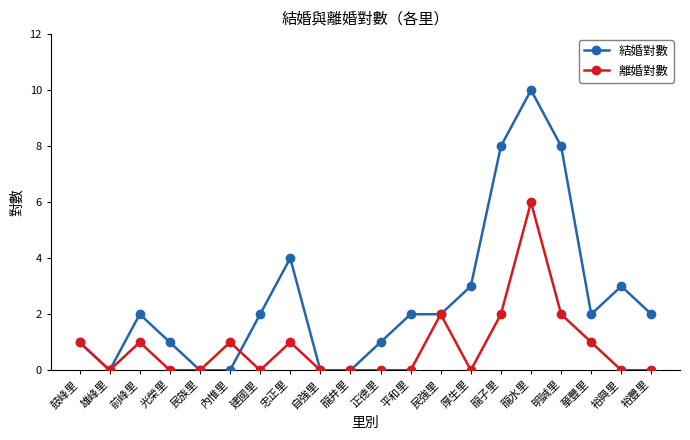

Rank the series by their maximum value, from highest to lowest.

結婚對數, 離婚對數